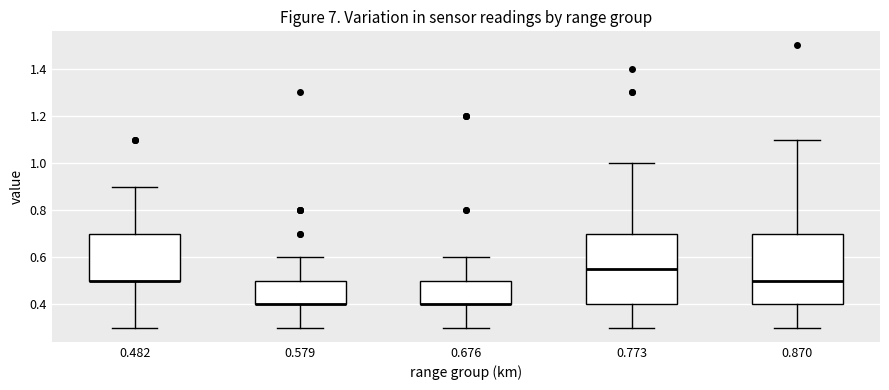

Reading left to right, read every box against the y-axis: the position of its median line, the range the box covers, and the ends of its whiskers. The values are not printed on the chart, so give them approximately, as read against the axis.

0.482: median 0.50 (drawn on the box's lower edge), box 0.50 to 0.70, whiskers 0.30 to 0.90
0.579: median 0.40 (drawn on the box's lower edge), box 0.40 to 0.50, whiskers 0.30 to 0.60
0.676: median 0.40 (drawn on the box's lower edge), box 0.40 to 0.50, whiskers 0.30 to 0.60
0.773: median 0.56, box 0.40 to 0.70, whiskers 0.30 to 1.00
0.870: median 0.50, box 0.40 to 0.70, whiskers 0.30 to 1.10